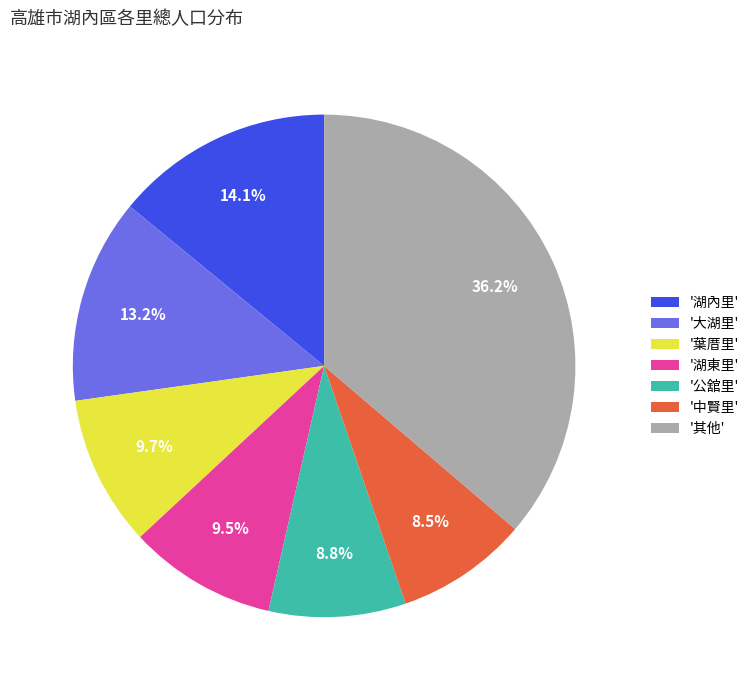

Between '湖東里' and '其他', which is larger?

'其他'